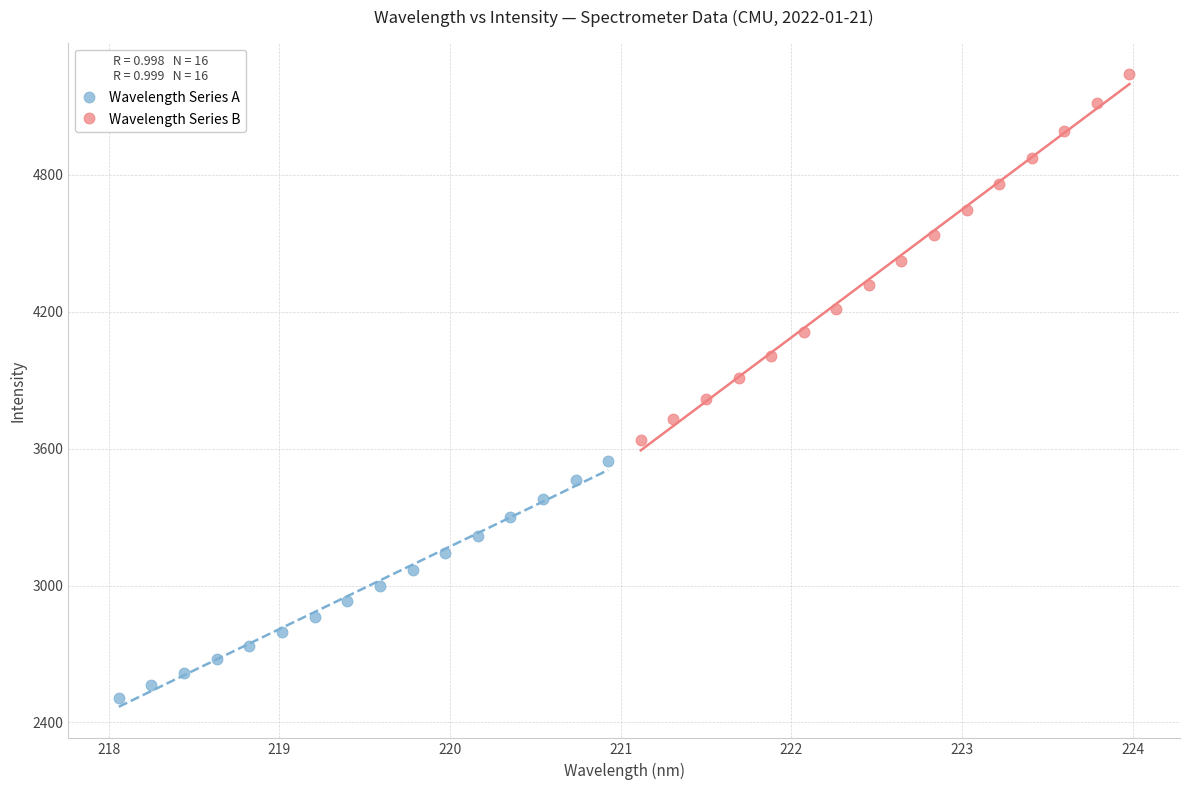

Which series reaches the maximum Y coordinate?

Wavelength Series B